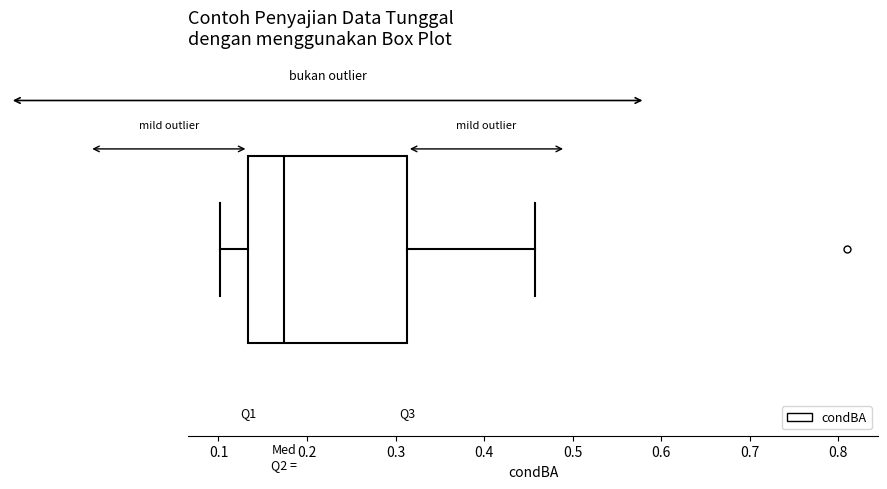

Where is the left edge of the box on the x-axis? The values are not printed on the chart, so give them approximately, as read against the axis.

0.13